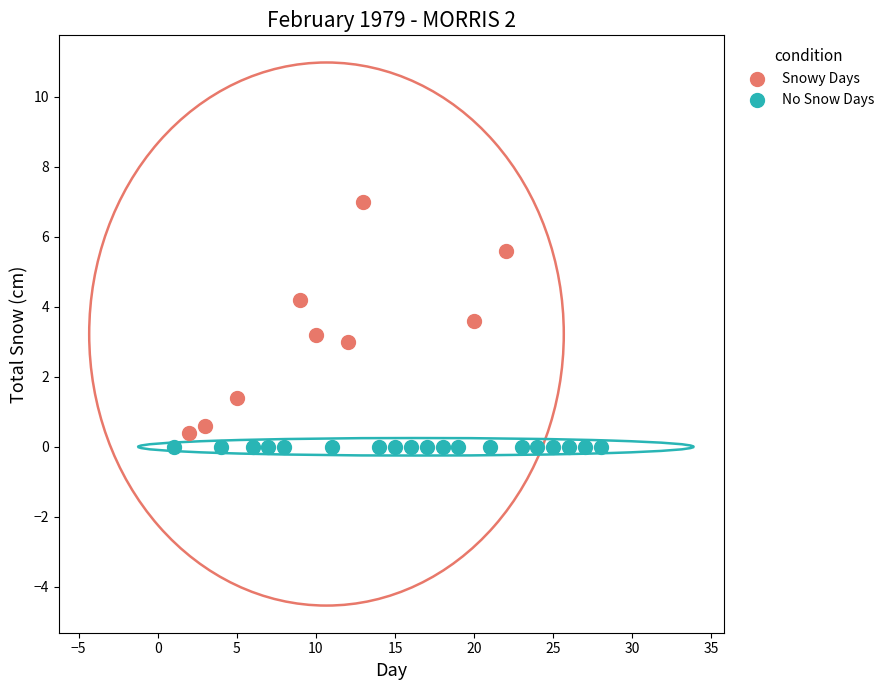

Which series contains the highest Y value?

Snowy Days